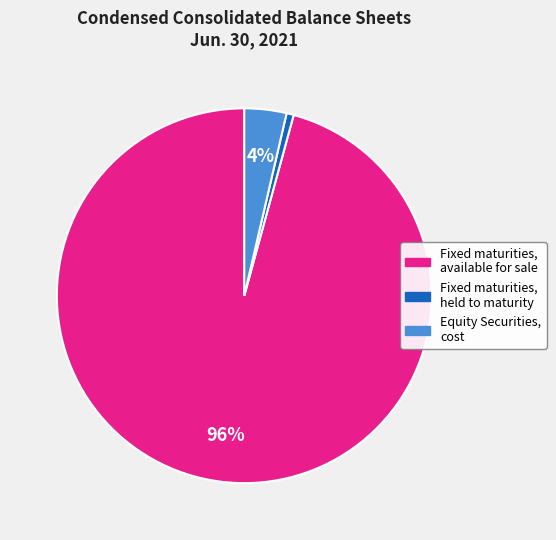

Do Fixed maturities, available for sale and Fixed maturities, held to maturity together represent more than half of the pie?

Yes